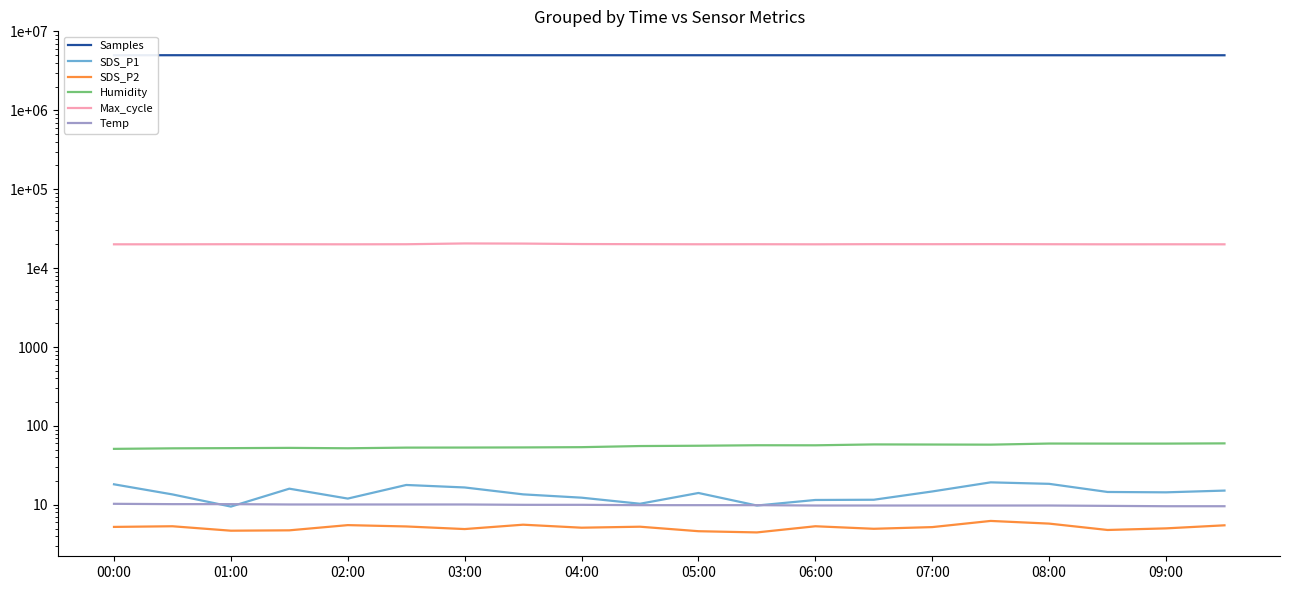

True or false: Temp and Humidity intersect in this chart.

False